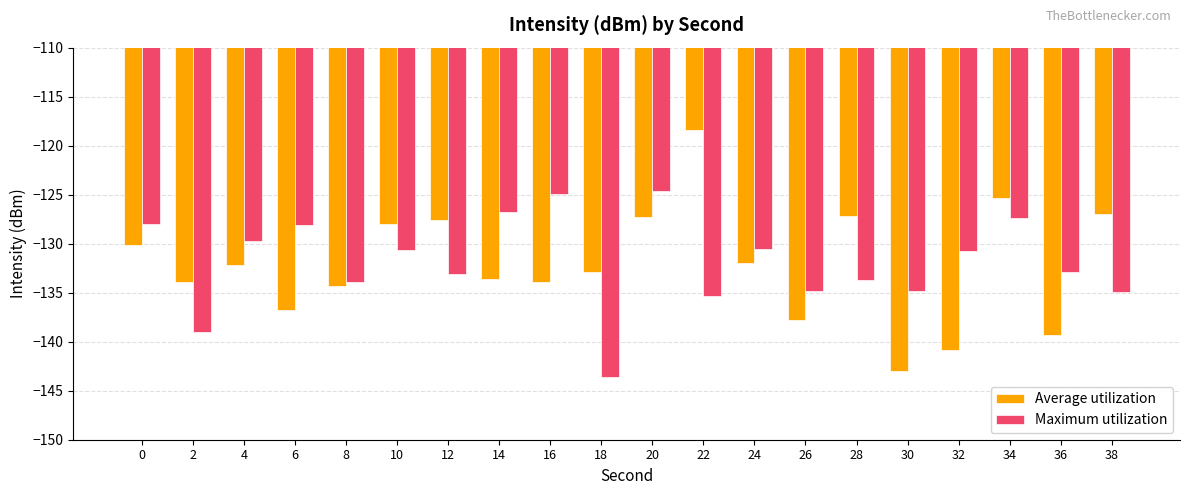

How many groups of bars are there?

20